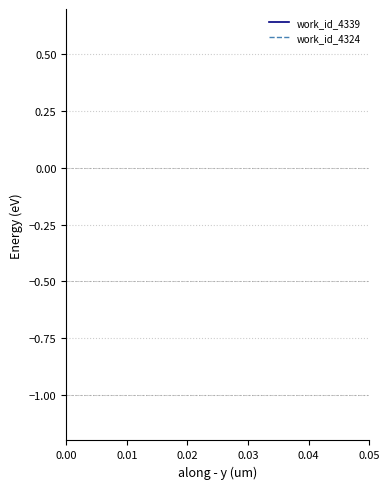

What are all the series names shown in the legend?

work_id_4339, work_id_4324